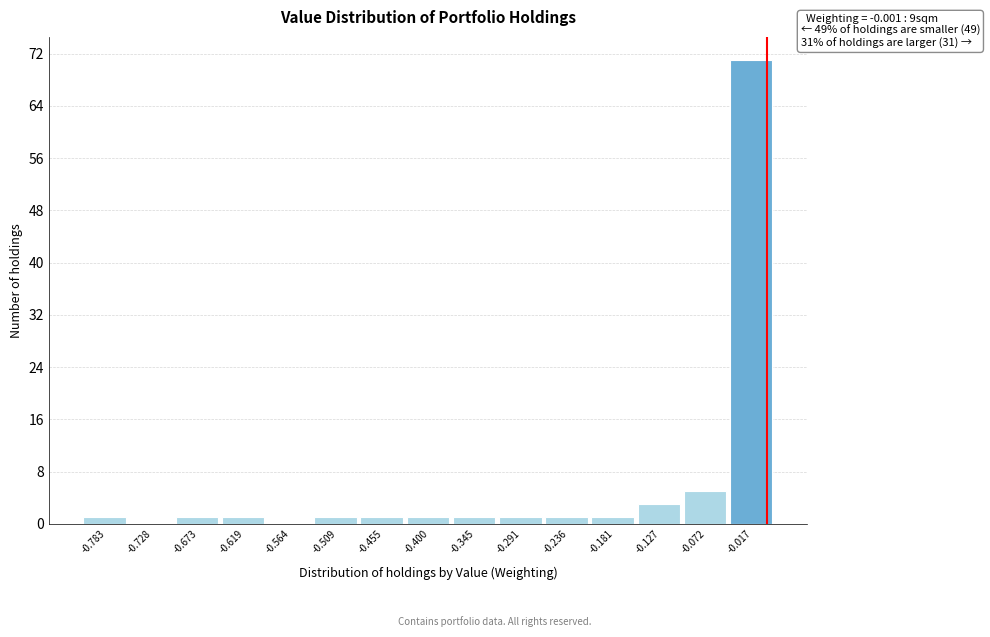

Over which range of the x-axis is the bar tallest?

-0.04 to 0.01